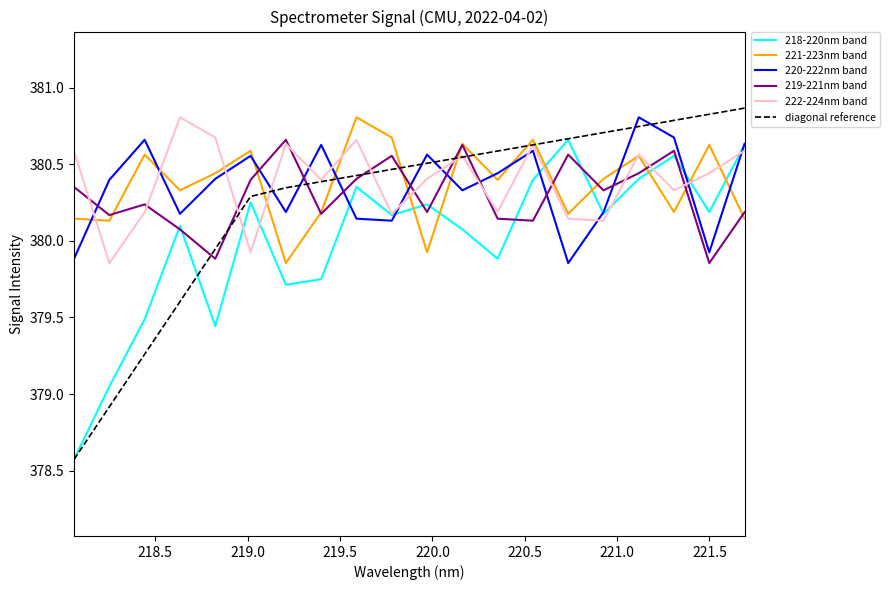

Count the number of data series in this chart.

6